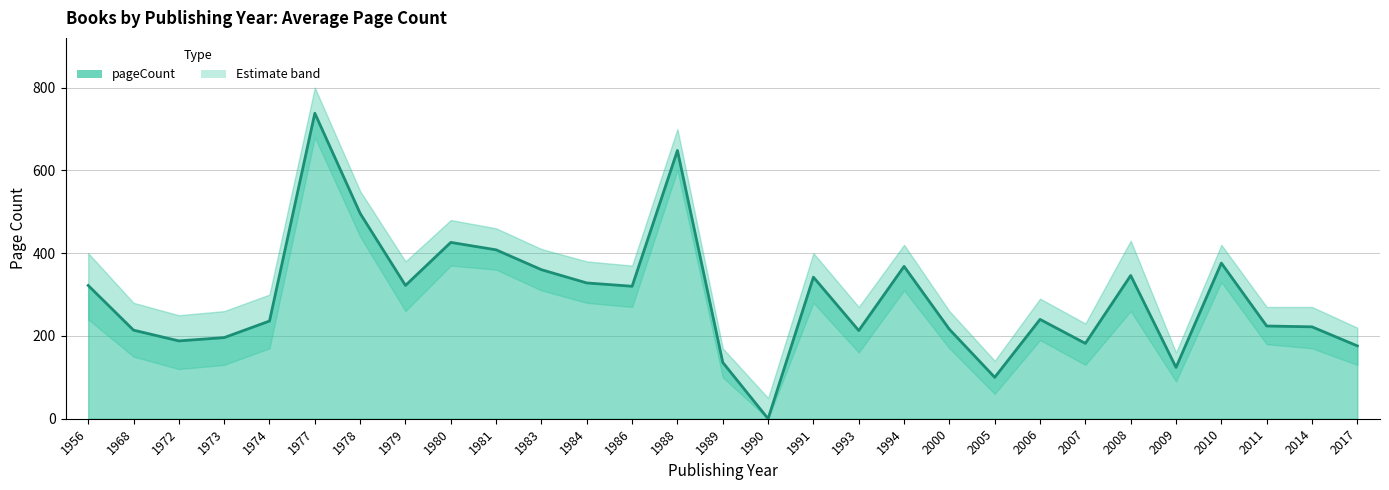

True or false: pageCount_lower and pageCount_upper intersect in this chart.

False